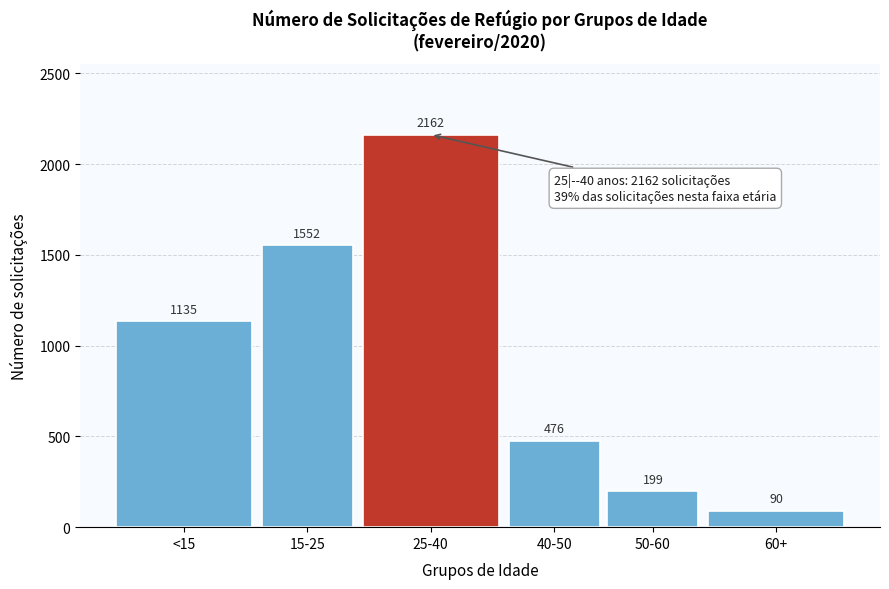

Reading right to left, extract all data points from this chart.

90	199	476	2162	1552	1135